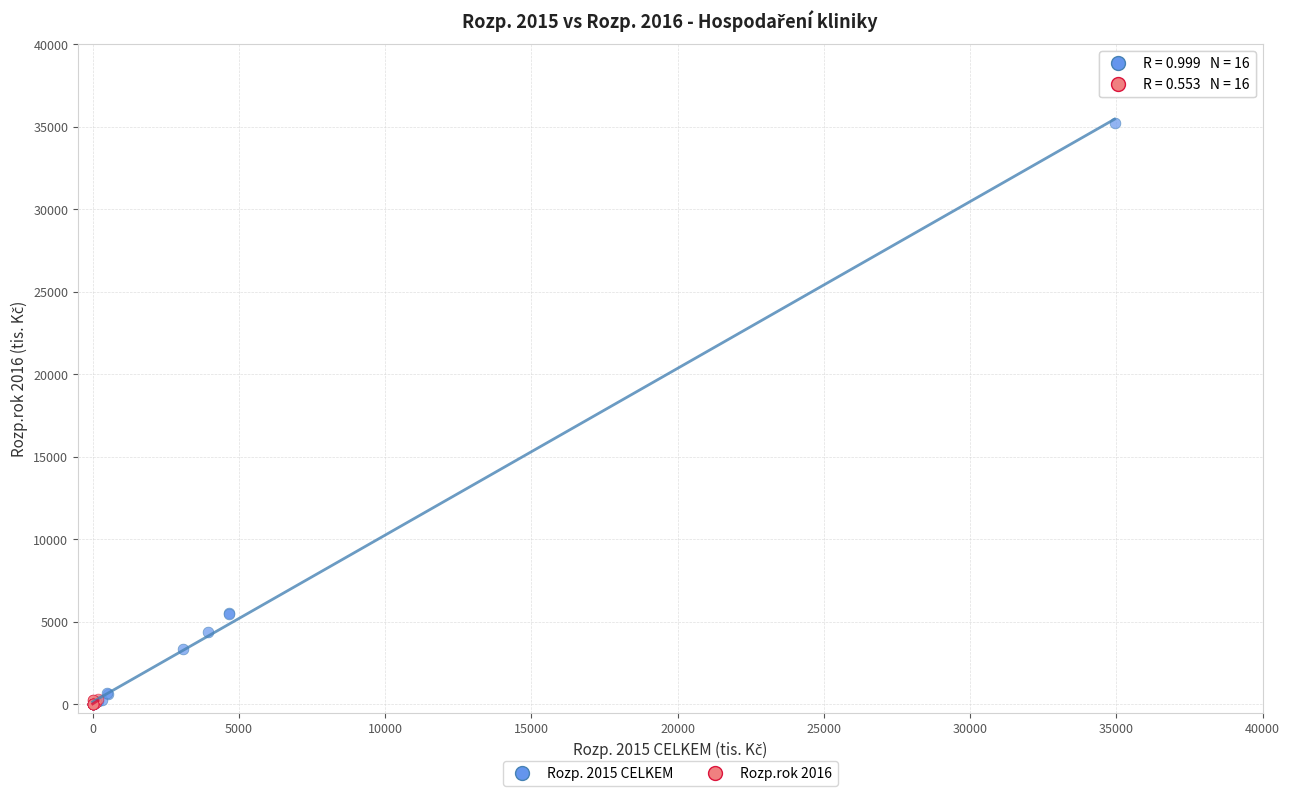

Which series reaches the maximum Y coordinate?

Rozp. 2015 CELKEM